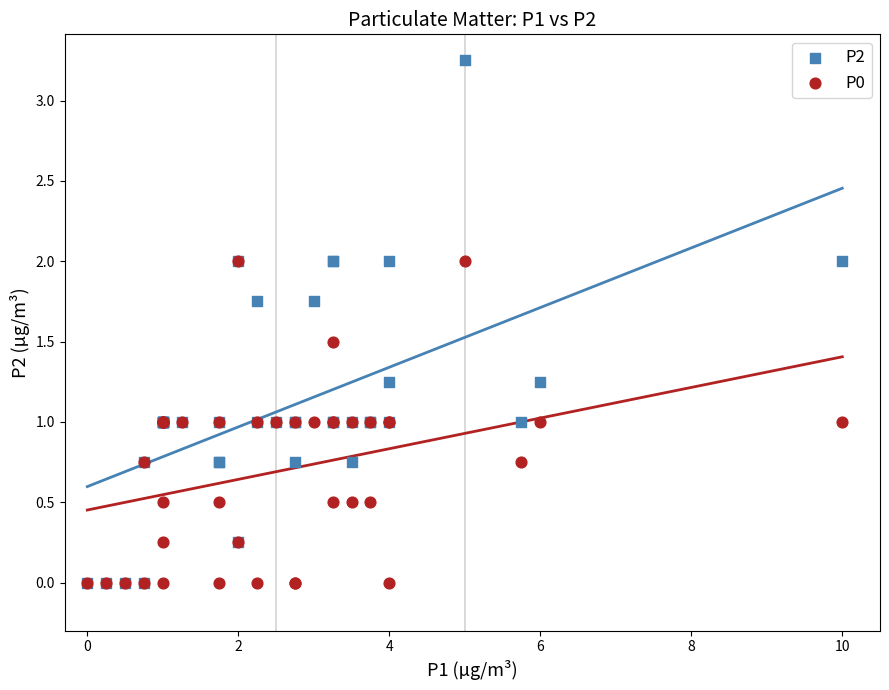

Which series contains the highest Y value?

P2